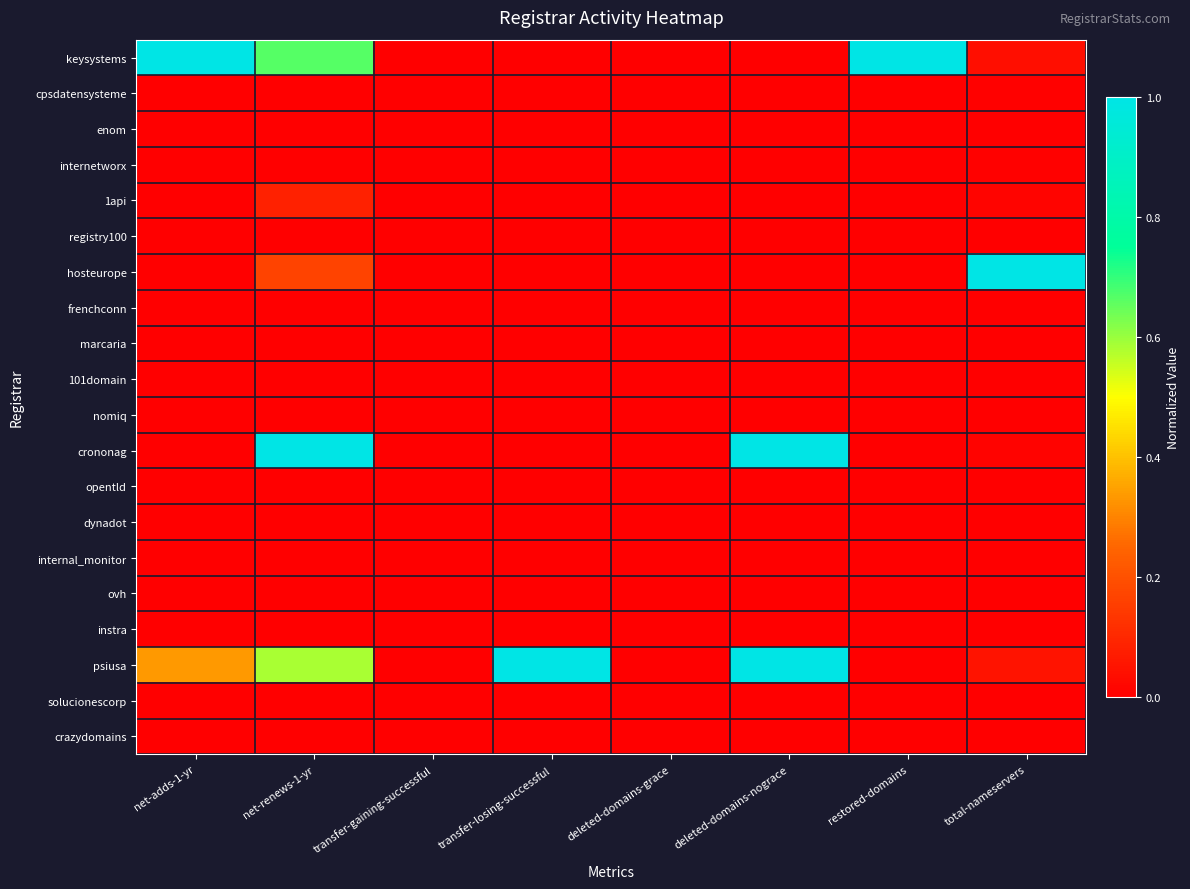

Which series has the largest total across all categories?

psiusa